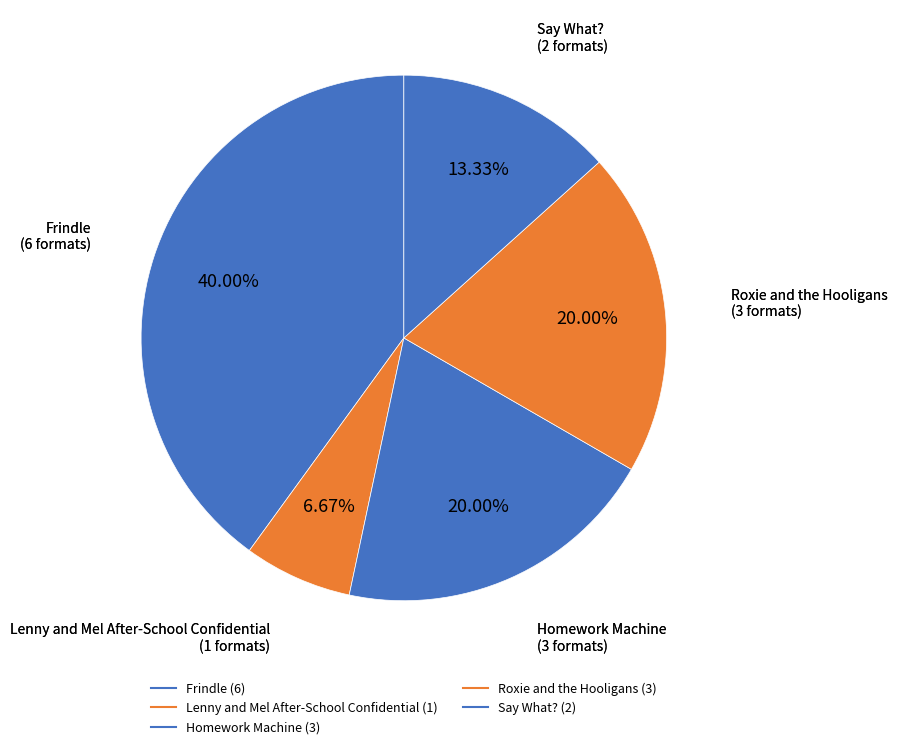

Count the number of slices in the pie.

5